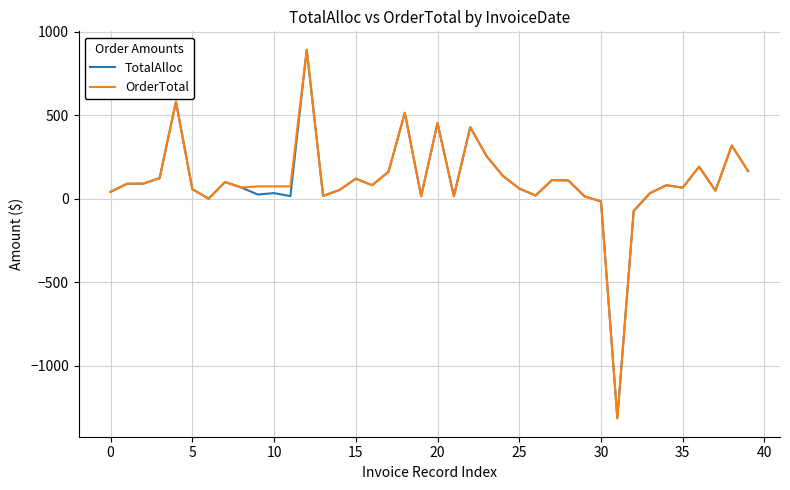

What is the lowest value of the OrderTotal series?

-1315.6